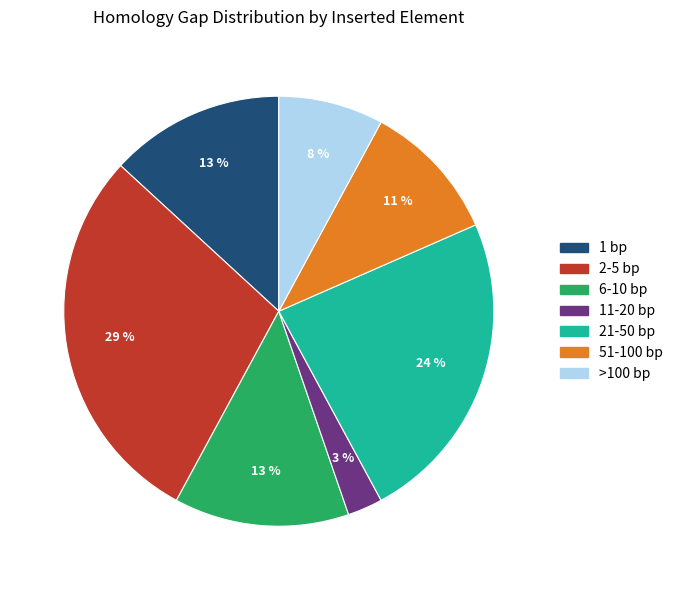

To the nearest percent, what is the average slice percentage?

14%